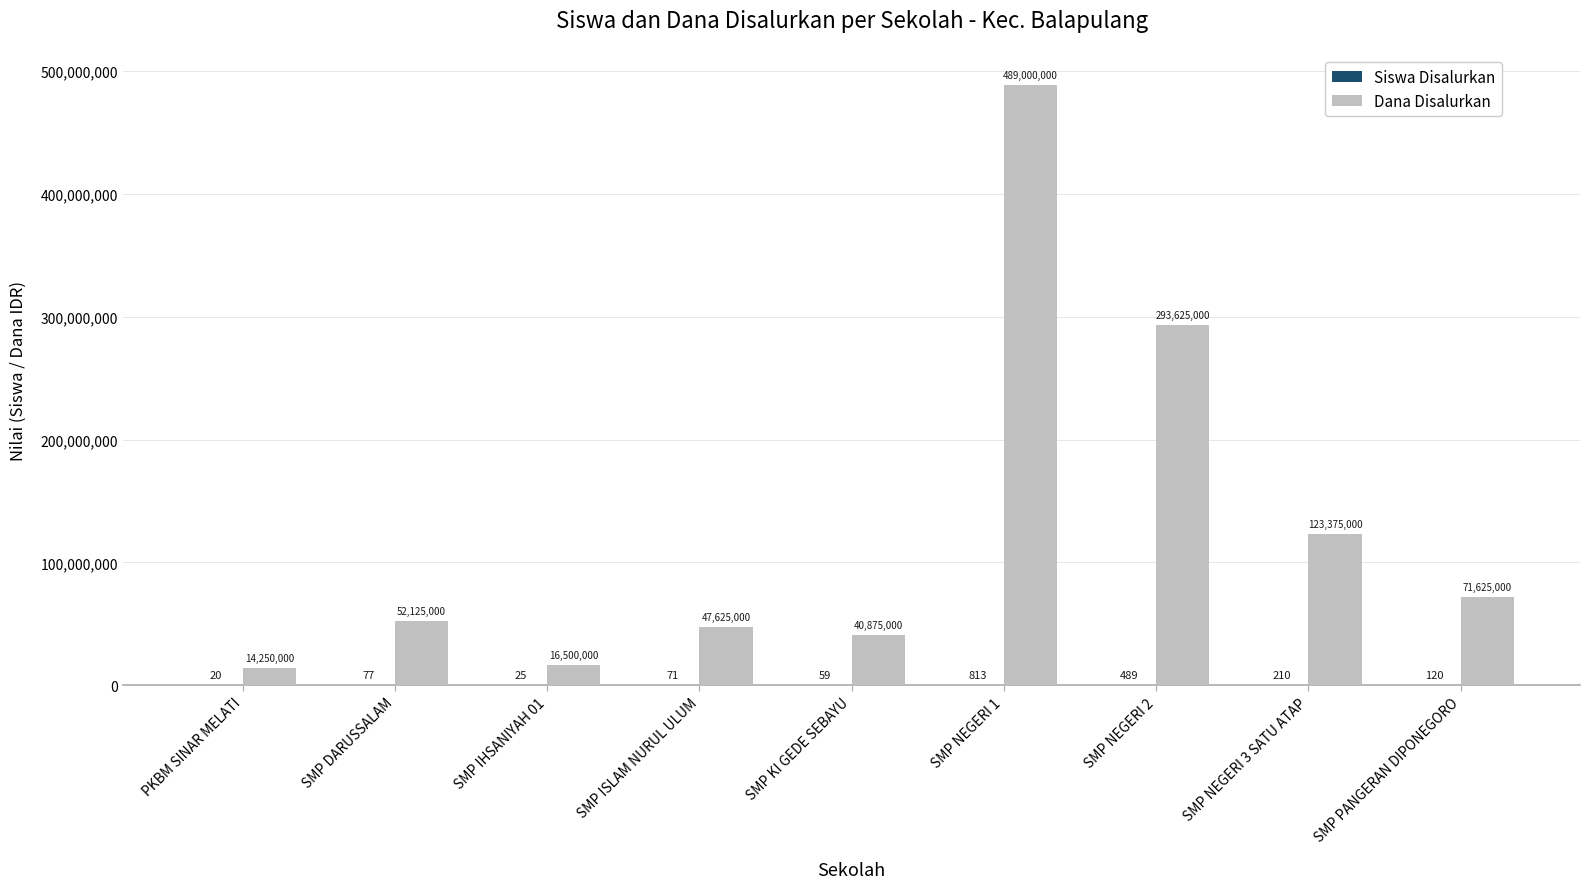

What is the greatest value displayed?

489000000